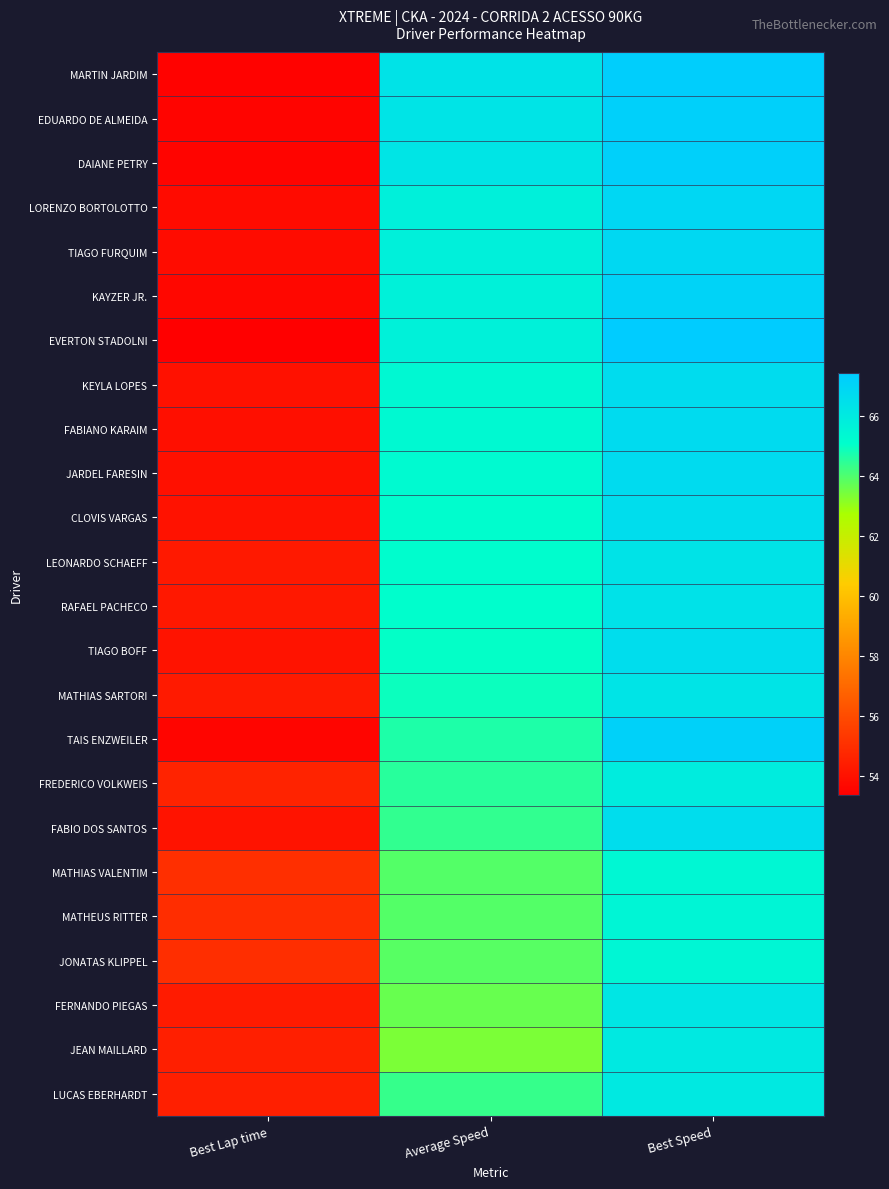

Which label corresponds to the largest value in the chart?

Best Speed